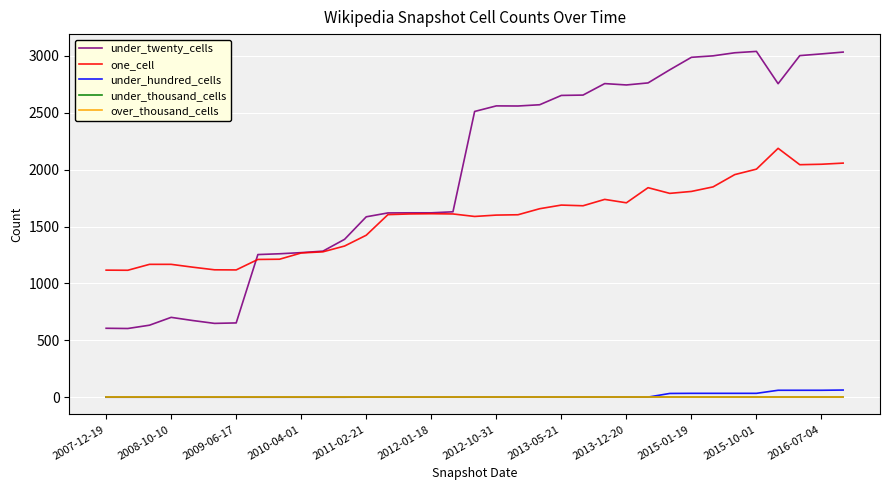

Does the chart display data point markers on the line(s)?

No